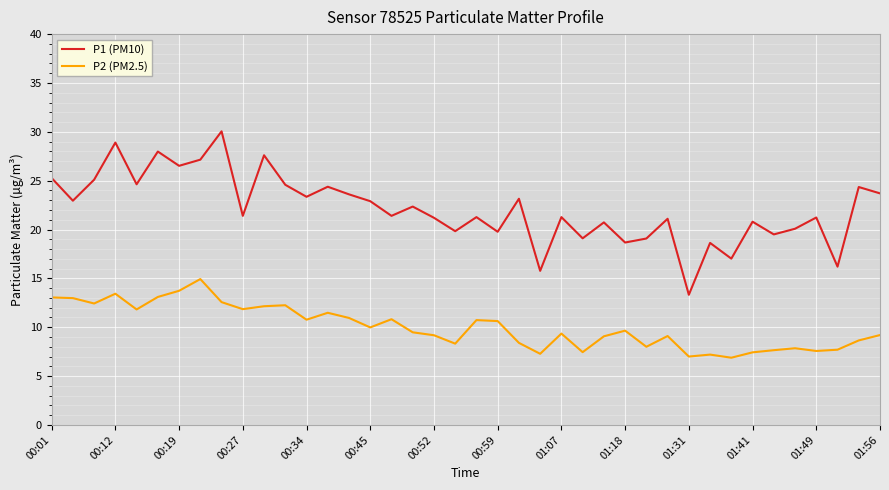

Rank the series by their average value, from highest to lowest.

P1 (PM10), P2 (PM2.5)